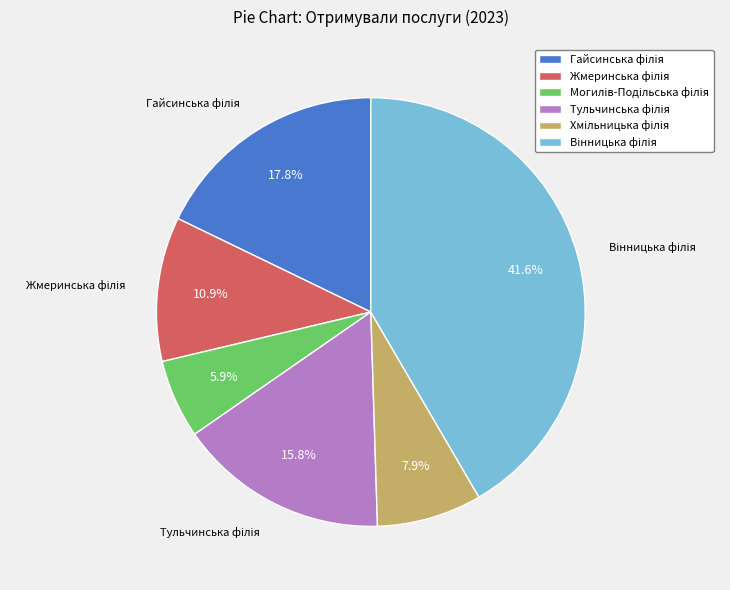

Is there any slice that represents more than half of the pie?

No